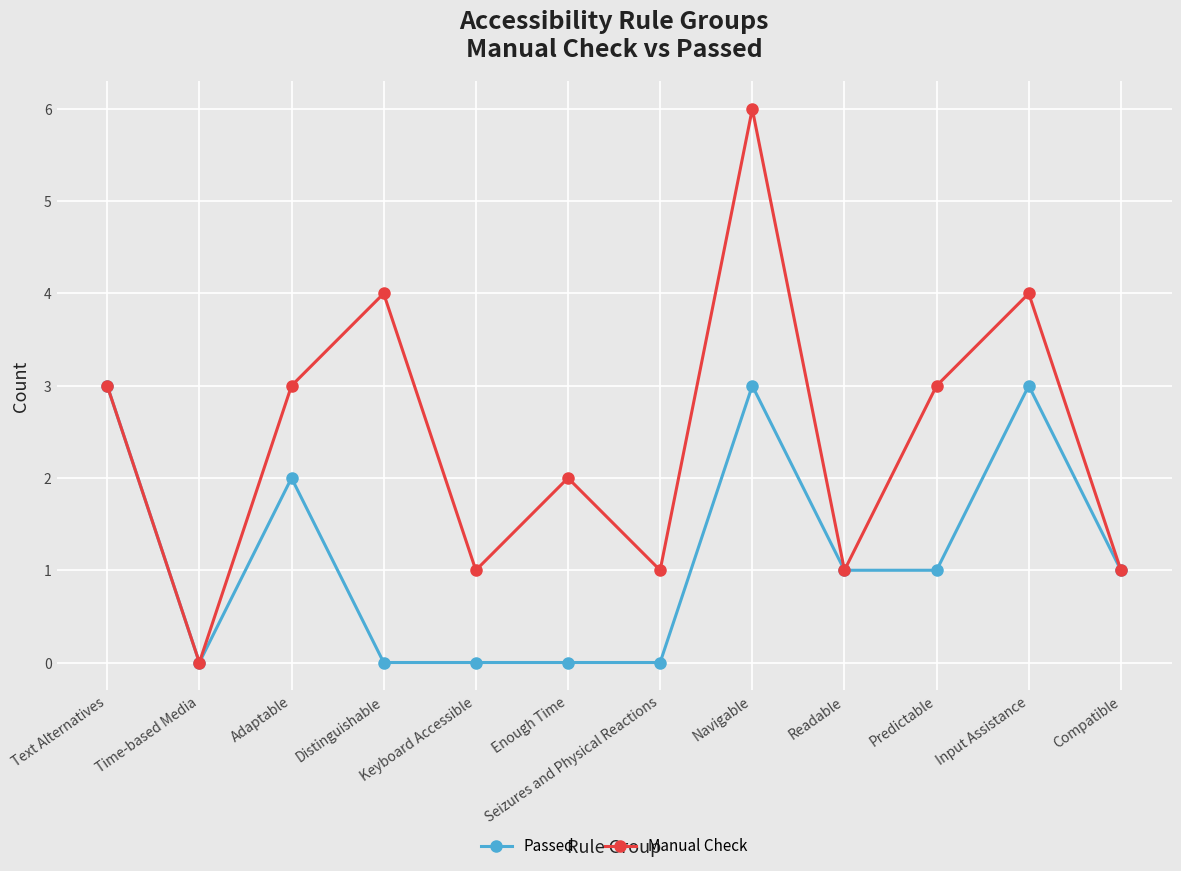

Rank the series by their average value, from lowest to highest.

Passed, Manual Check